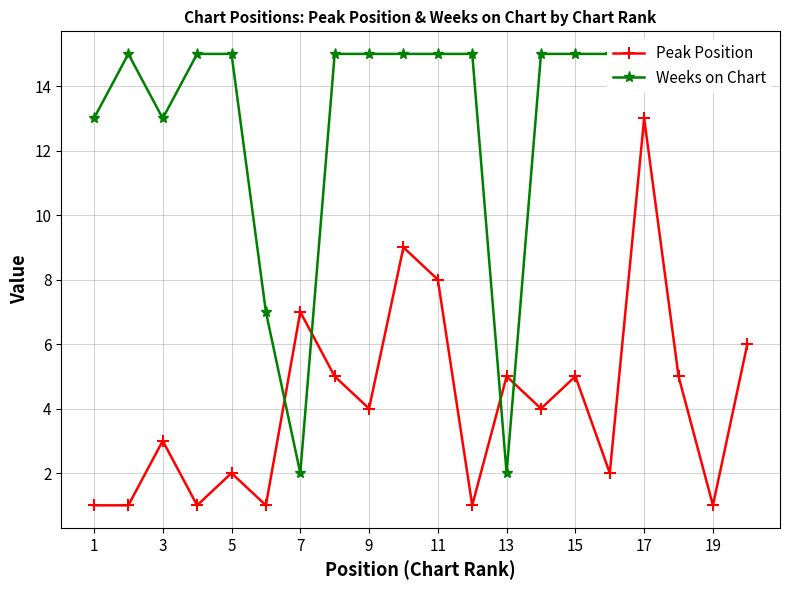

Is it true that Peak Position equals 3 at 13?

False